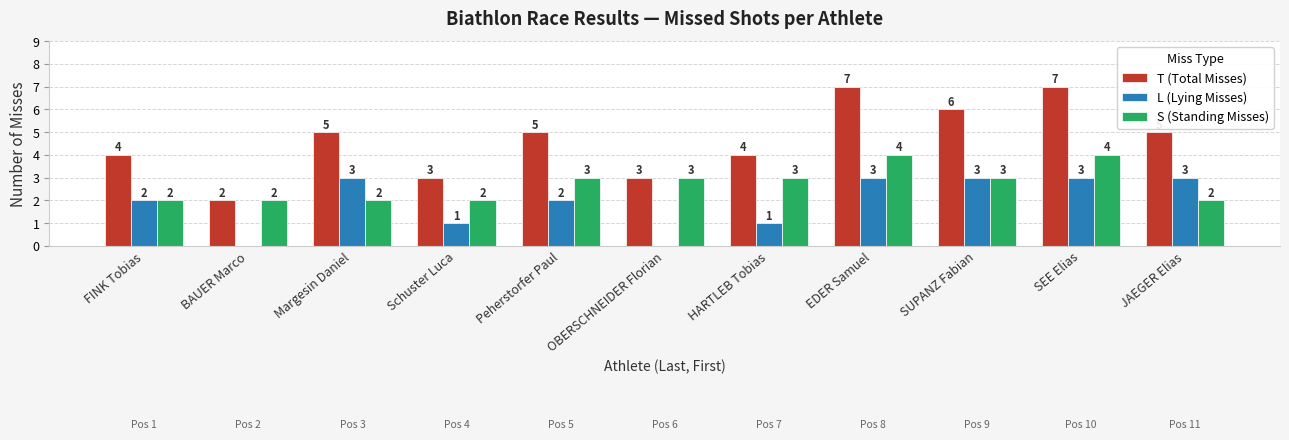

Reading right to left, extract all data points from this chart.

T (Total Misses): 5	7	6	7	4	3	5	3	5	2	4
L (Lying Misses): 3	3	3	3	1	0	2	1	3	0	2
S (Standing Misses): 2	4	3	4	3	3	3	2	2	2	2